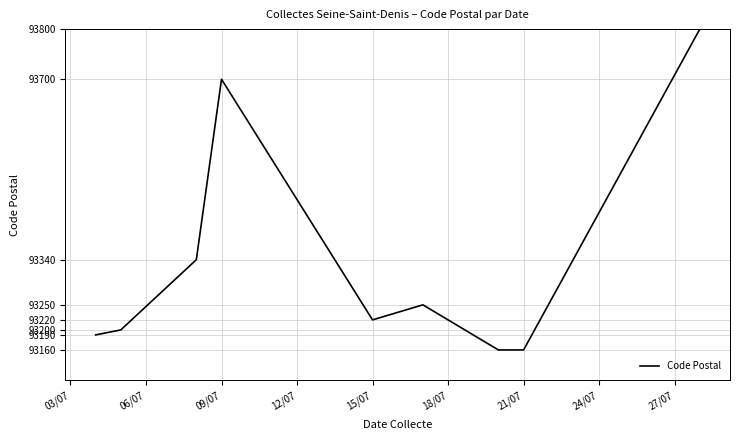

What is the maximum value shown in the chart?

93800